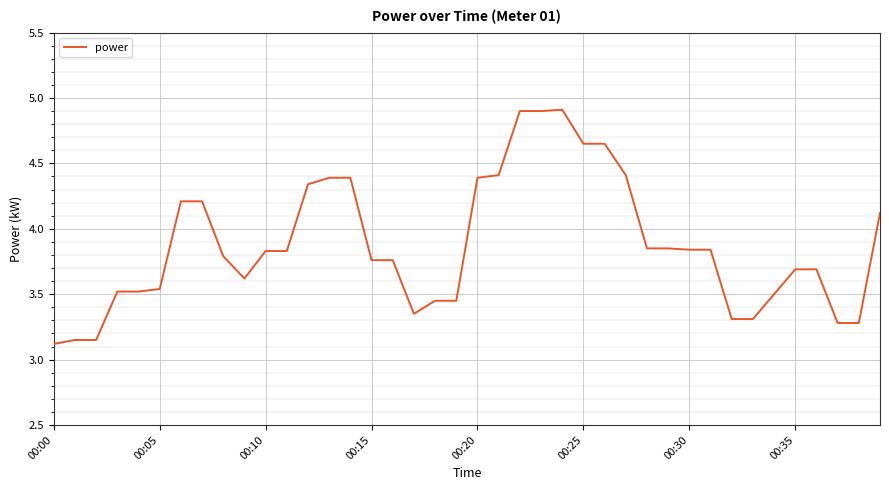

What is the maximum value shown in the chart?

4.9